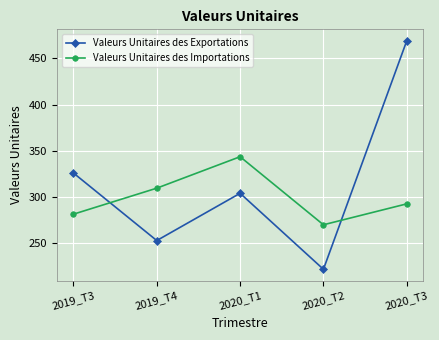

Reading right to left, what are all the values shown in this chart?

Valeurs Unitaires des Exportations: 468.9	222.1	304.2	253.1	326.1
Valeurs Unitaires des Importations: 292.8	270.2	343.7	309.7	281.6